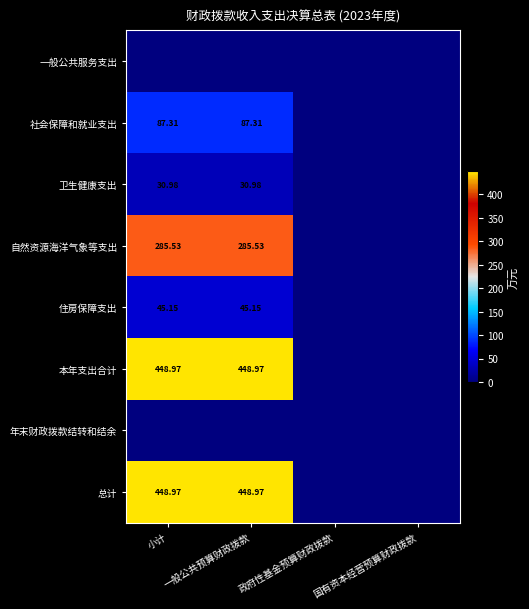

At how many categories does at least one series exceed 127?

2